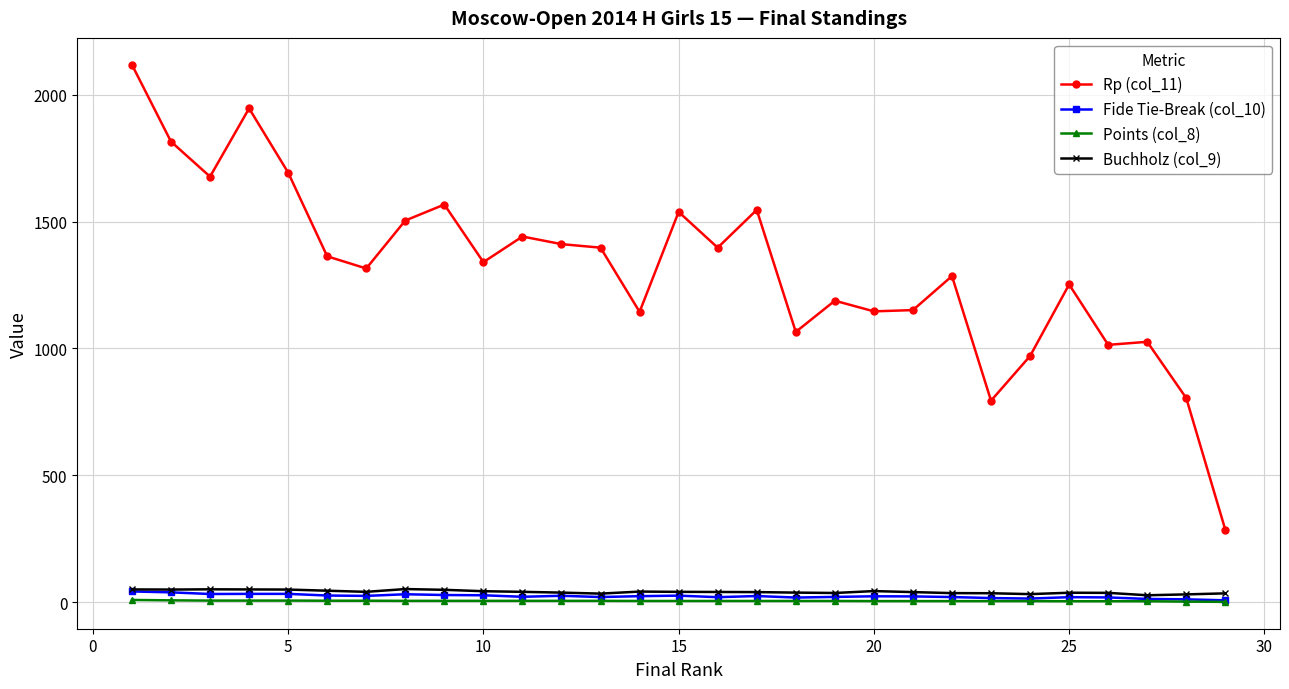

Which series has the widest spread of values?

Rp (col_11)